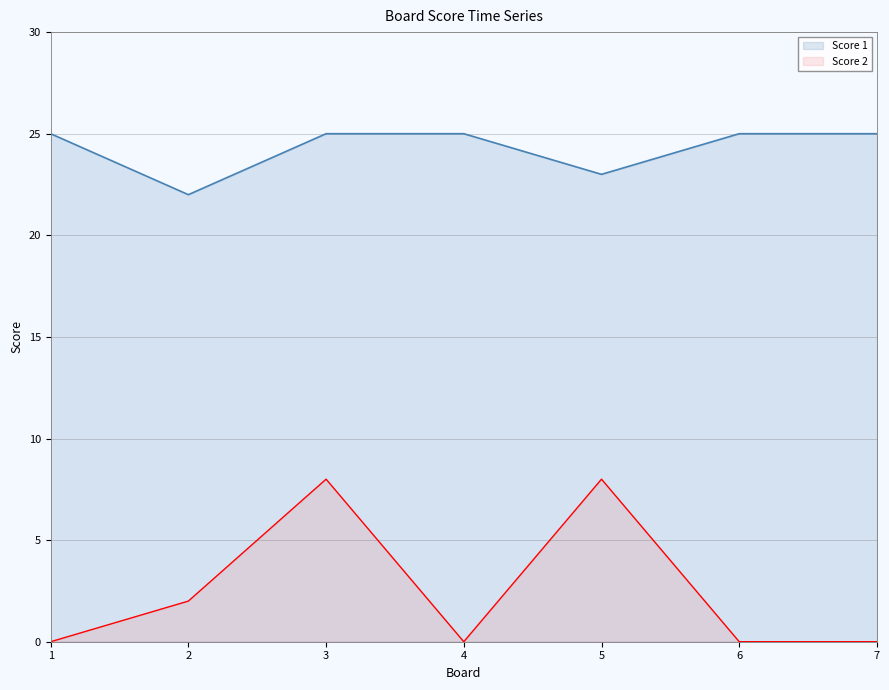

What is the sum of the Score 1 values at 6 and 4?

50